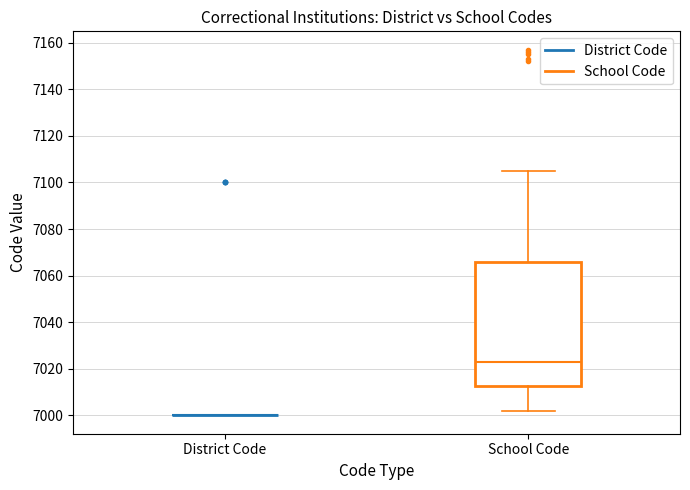

Reading left to right, read every box against the y-axis: the position of its median line, the range the box covers, and the ends of its whiskers. The values are not printed on the chart, so give them approximately, as read against the axis.

District Code: box collapsed to a line at 7000, whiskers 7000 to 7000
School Code: median 7024, box 7012 to 7066, whiskers 7002 to 7106